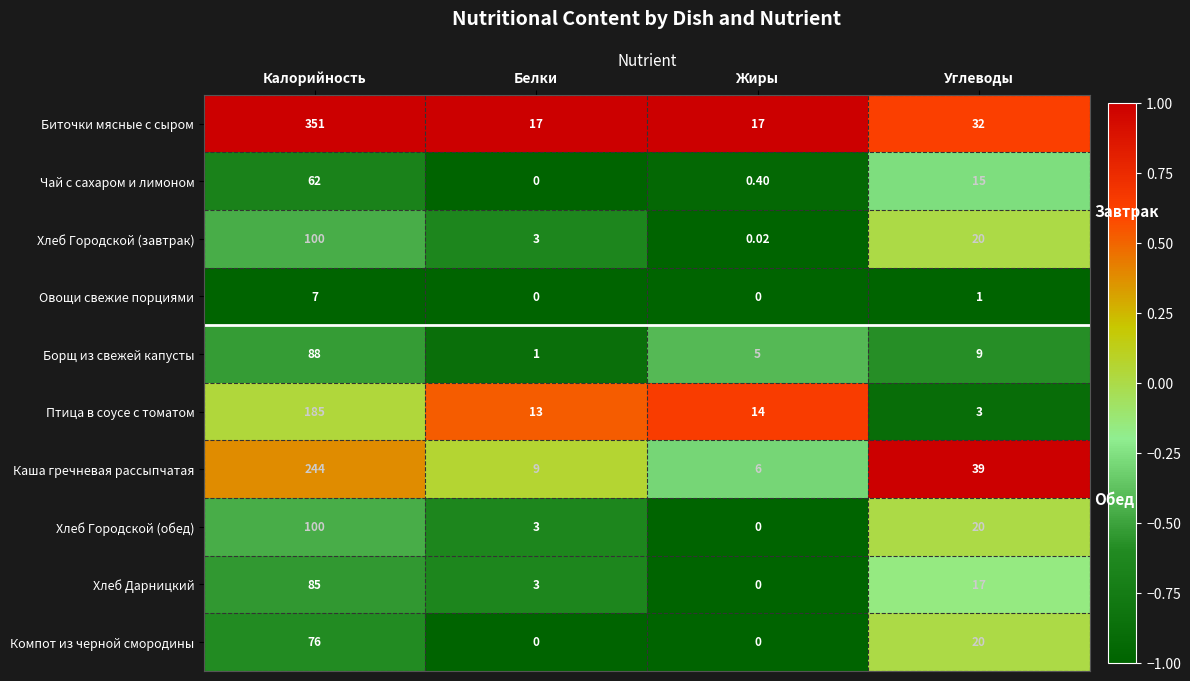

At how many categories does at least one series exceed 0?

4